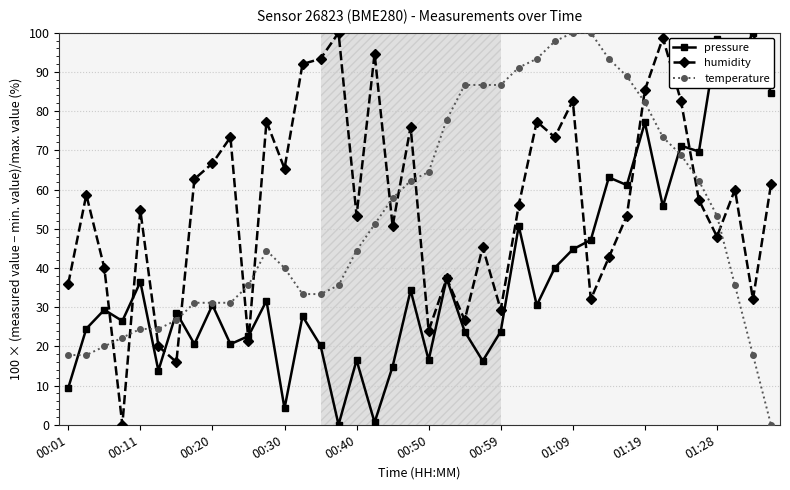

What is the maximum value for temperature?

100.0